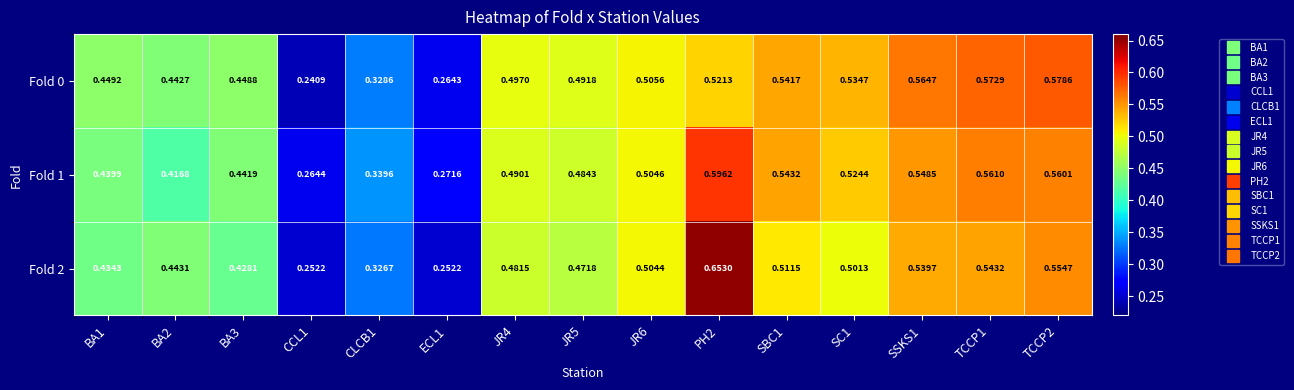

Rank the series at BA3 from lowest to highest value.

Fold 2, Fold 1, Fold 0